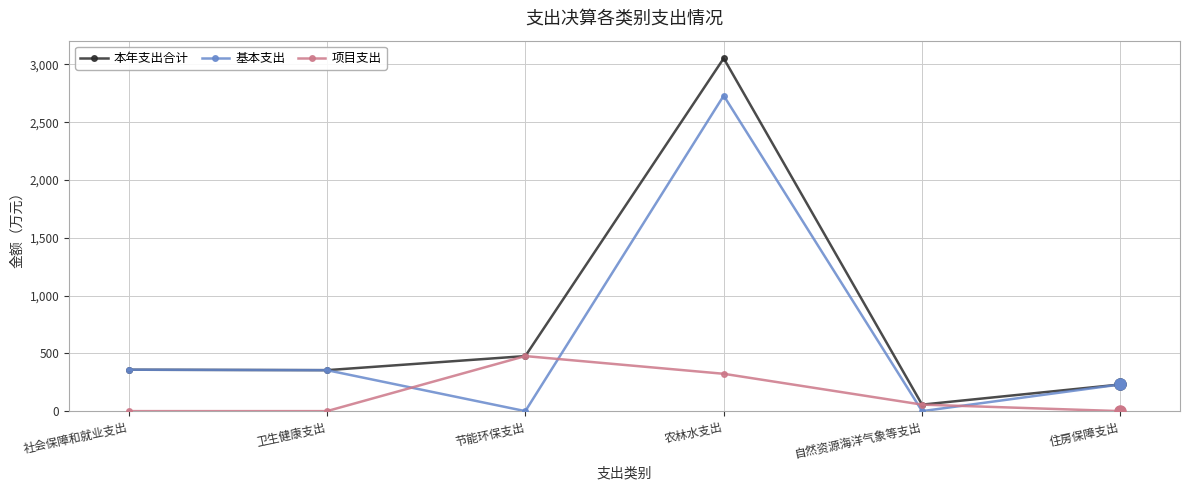

True or false: 基本支出 has a value of 107.0 at 住房保障支出.

False